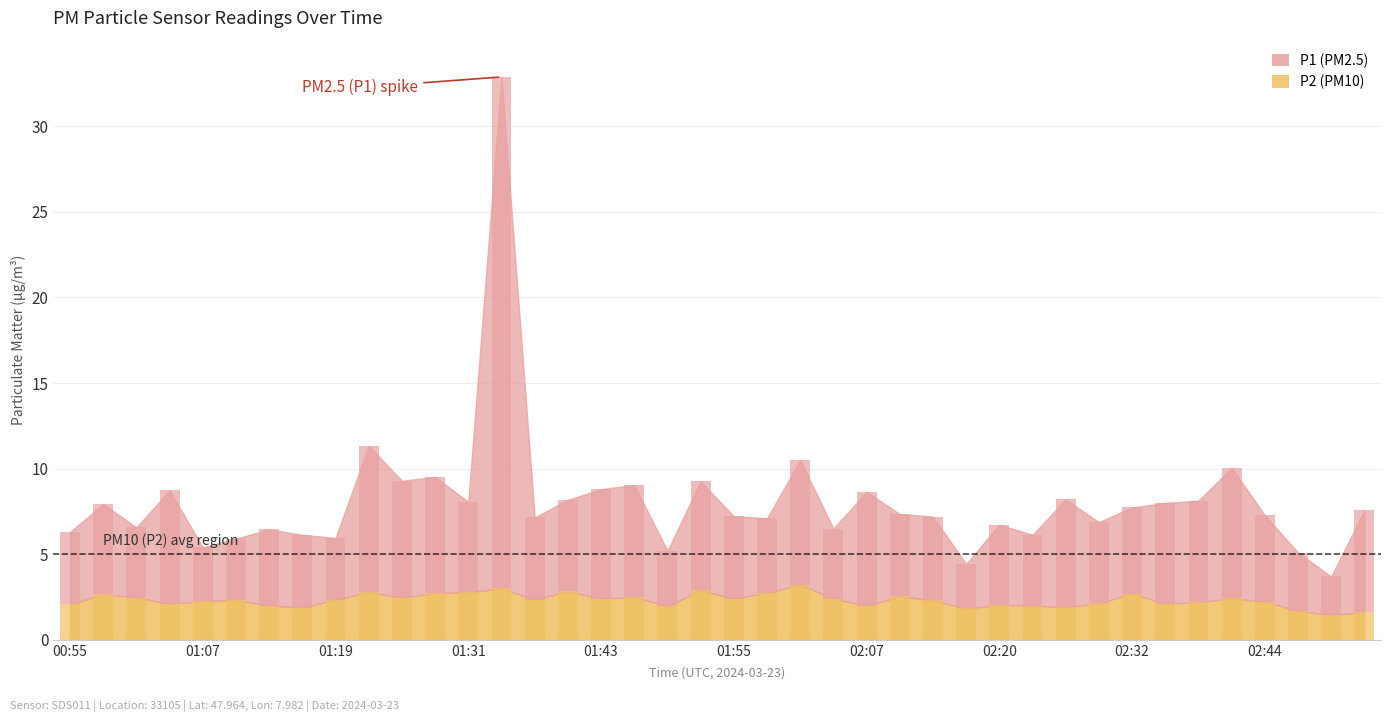

Which series changed the most between 01:10 and 02:20?

P1